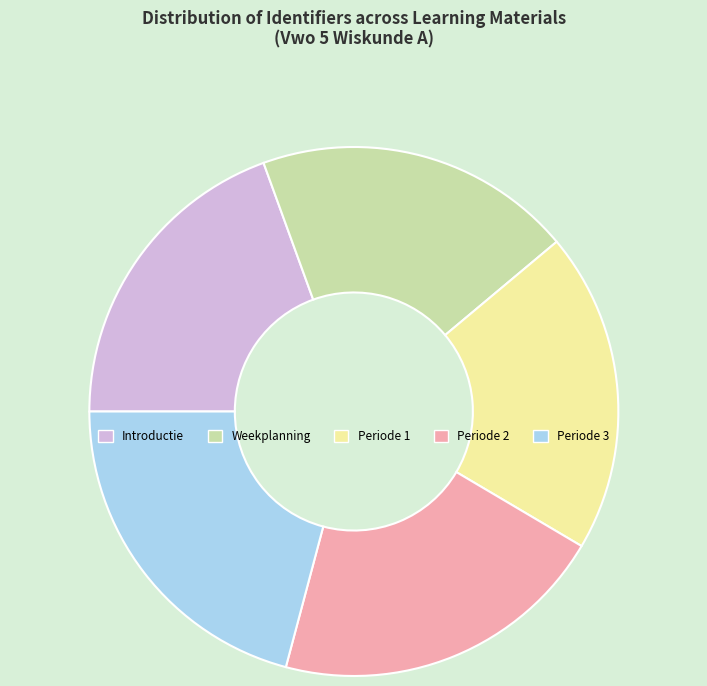

Is it true that Periode 1 is 10% of the pie?

False